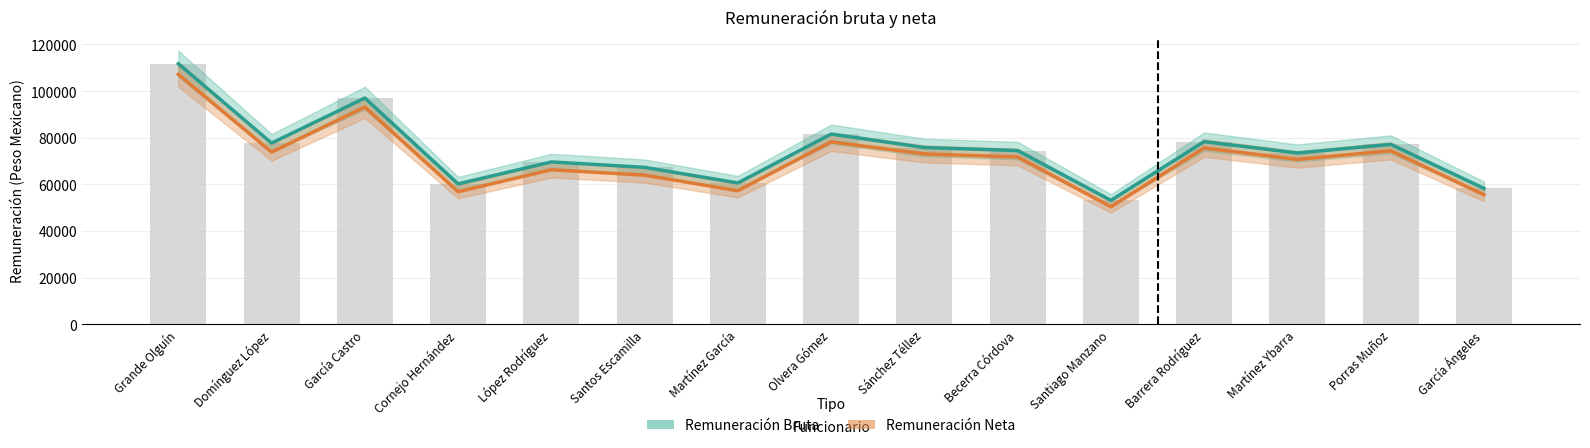

What is the value of the Remuneración Bruta bar at the 5th from the left?

69618.7